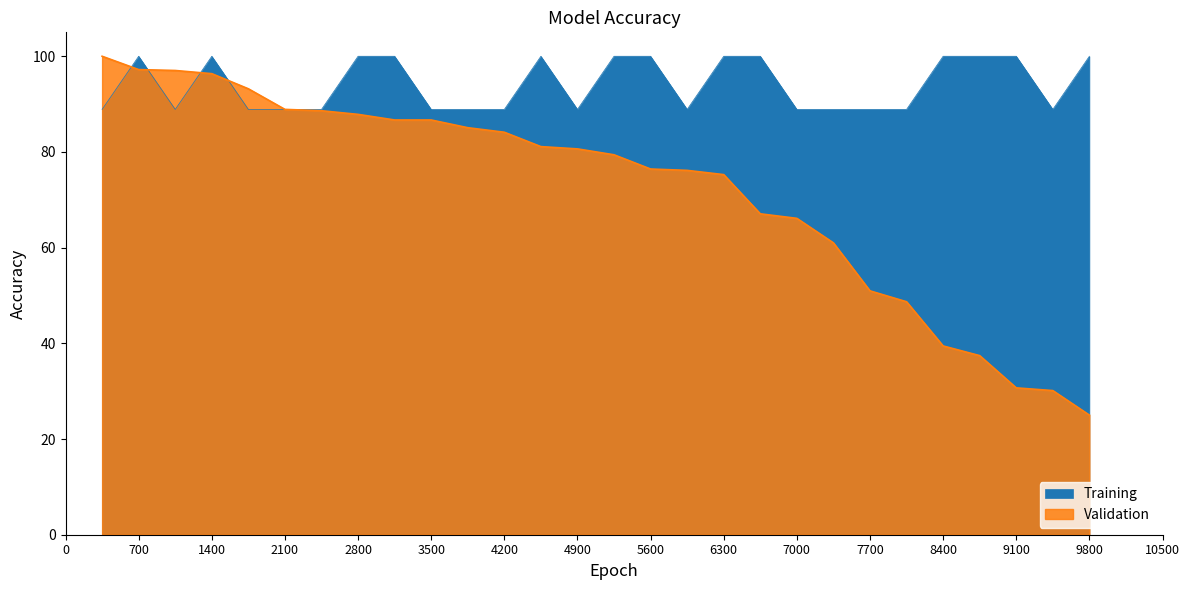

What is the greatest value displayed?

100.0